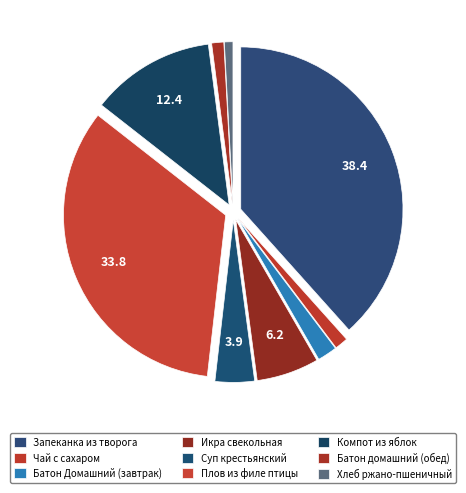

To the nearest percent, what portion does Суп крестьянский represent?

4%